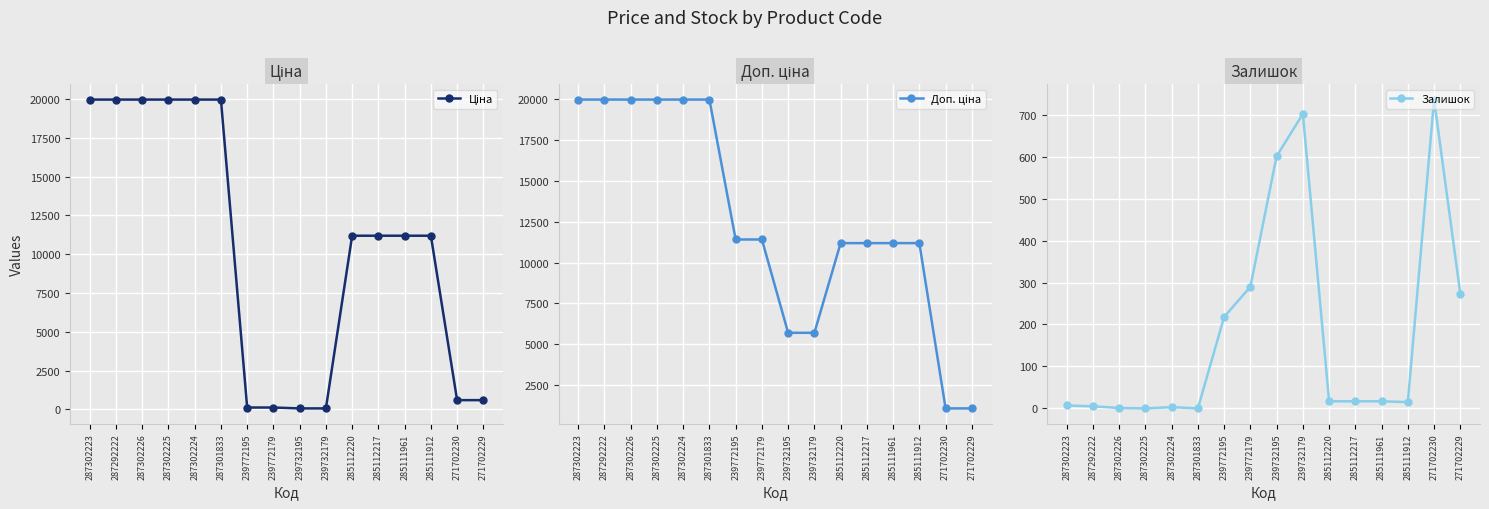

True or false: Залишок has a value of 7.0 at 287302223.

True